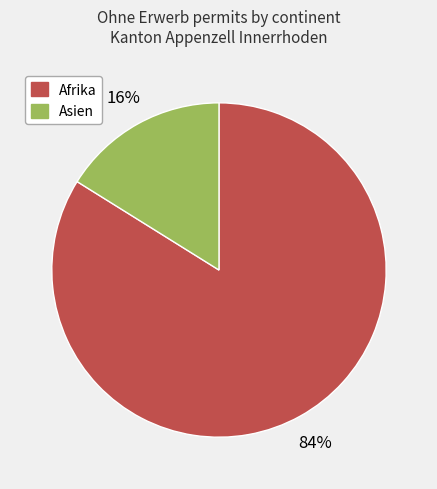

To the nearest percent, what is the average slice percentage?

50%